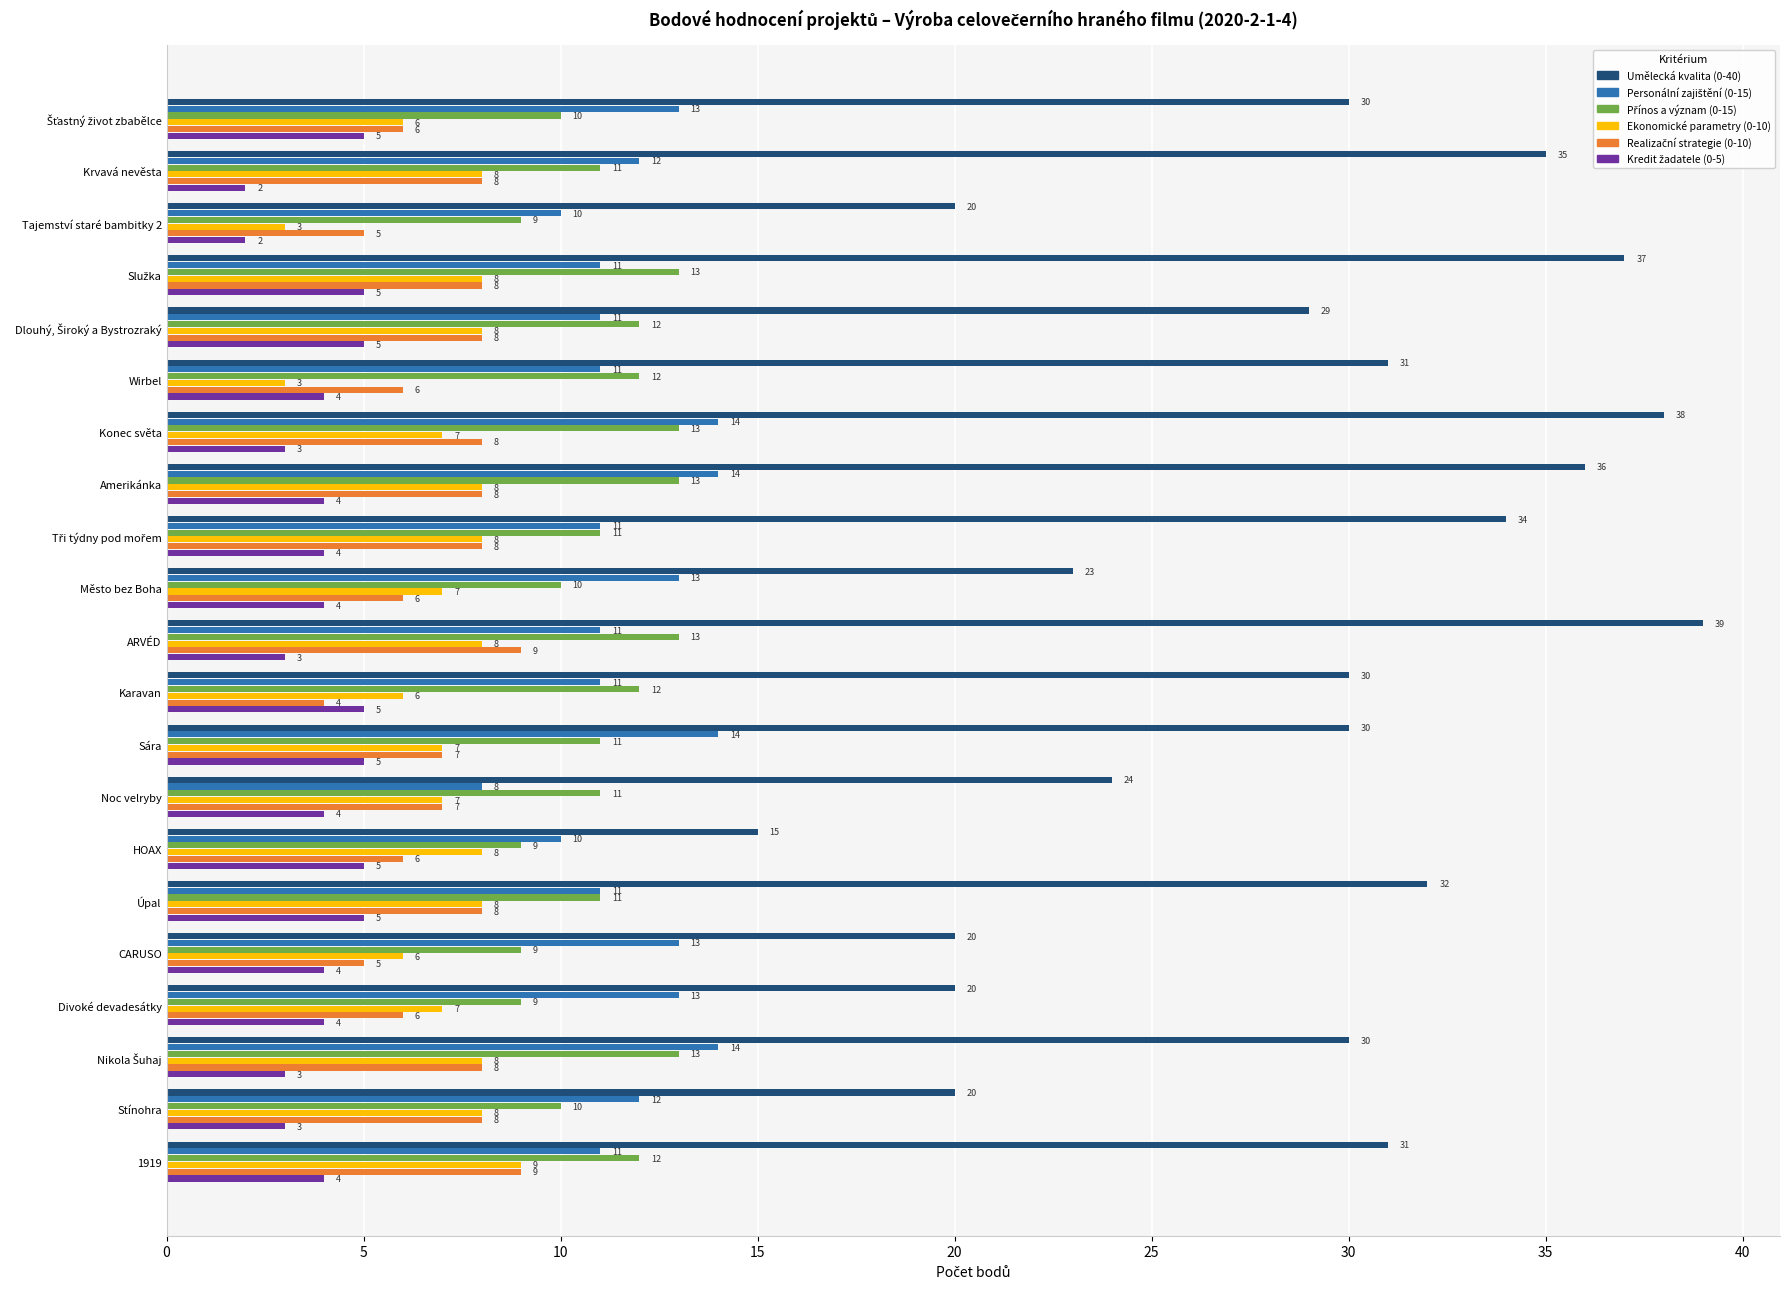

Between Amerikánka and Sára, which series saw the biggest shift?

Umělecká kvalita (0-40)